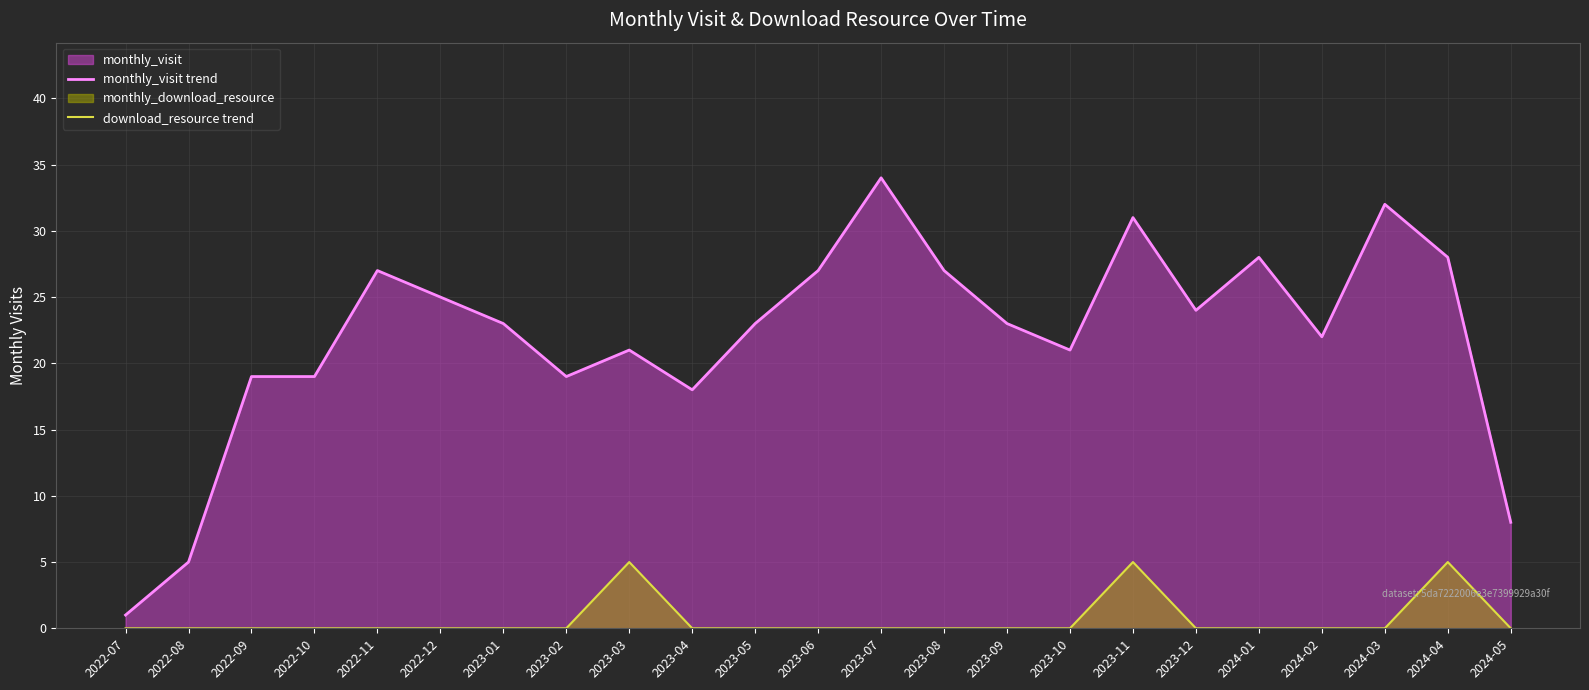

Is the value of download_resource trend at 2023-01 greater than the value of monthly_visit trend at 2024-03?

No